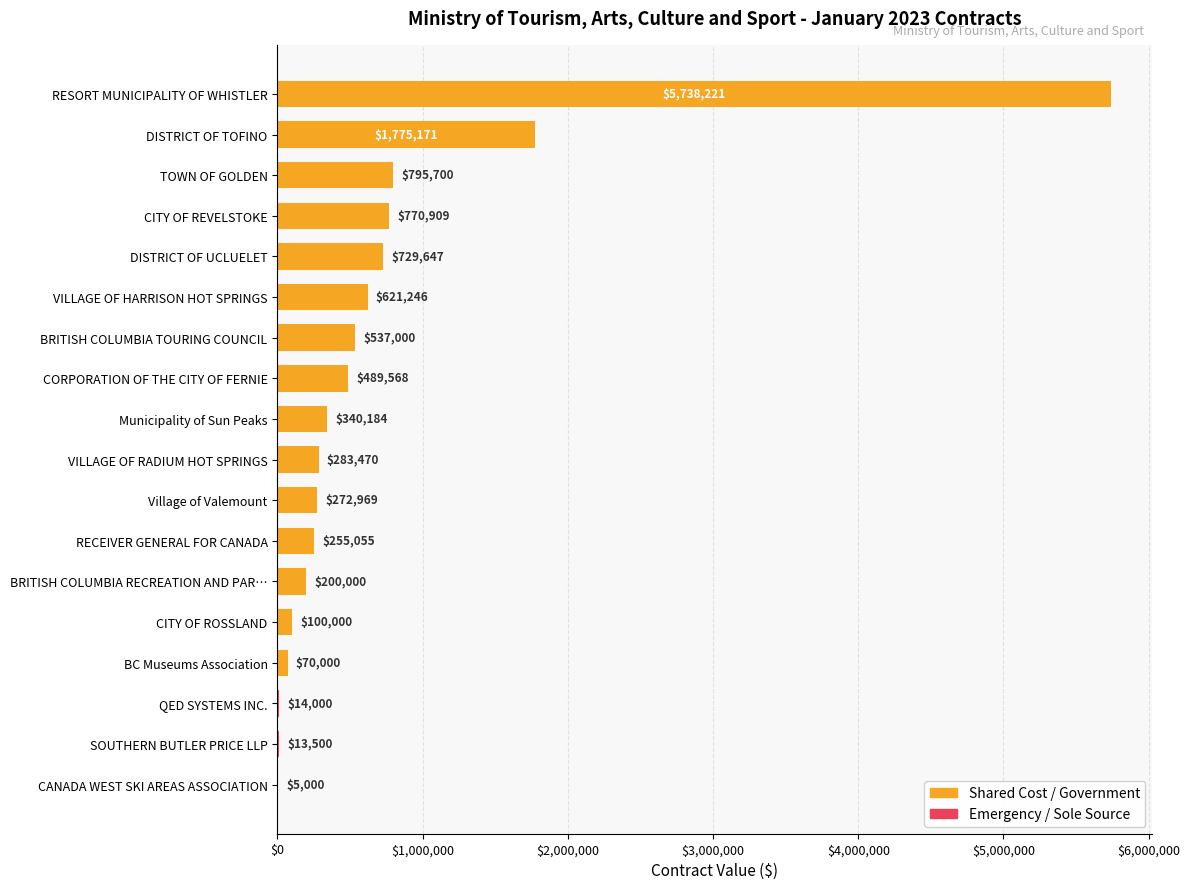

What is the change in value from BC Museums Association to SOUTHERN BUTLER PRICE LLP?

-56500